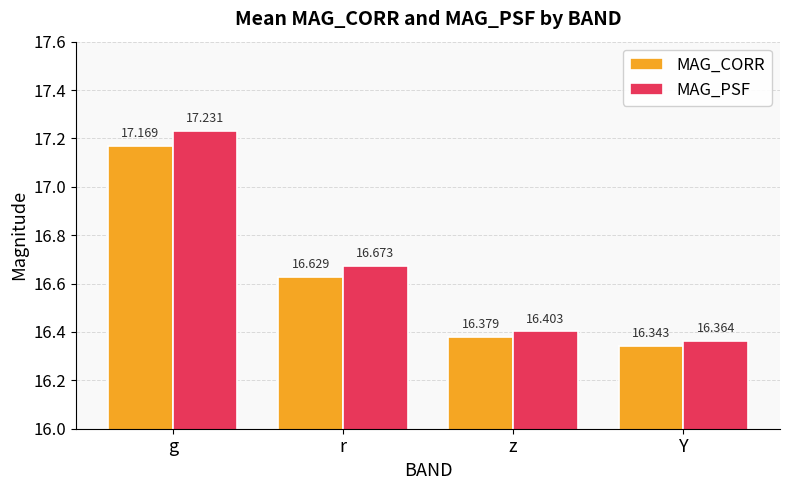

Which series has the largest total across all categories?

MAG_PSF